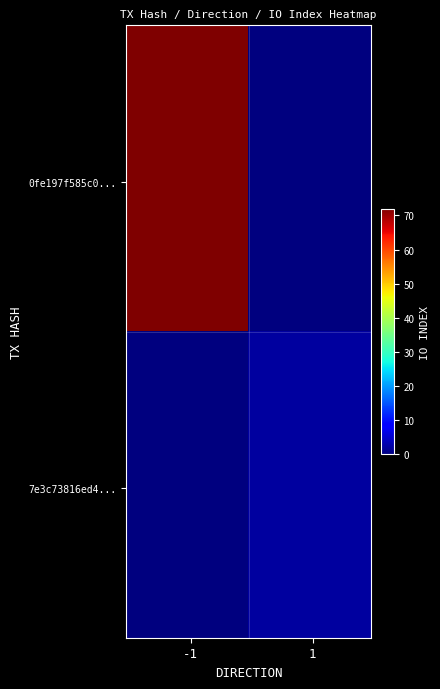

Which series has the widest spread of values?

0fe197f585c048c9511bf38d780aaa2af9c8116